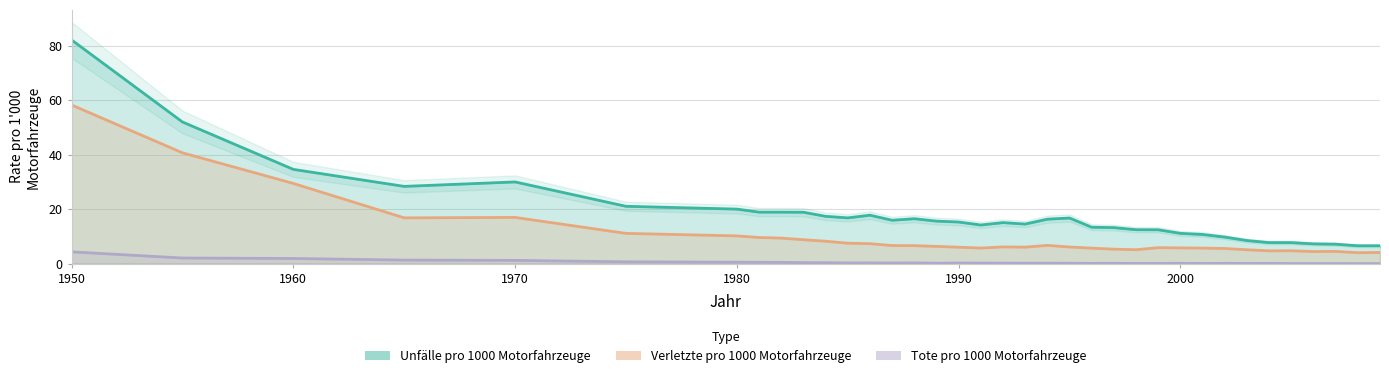

List the series in order of their overall mean, highest first.

Unfälle pro 1000 Motorfahrzeuge, Verletzte pro 1000 Motorfahrzeuge, Tote pro 1000 Motorfahrzeuge